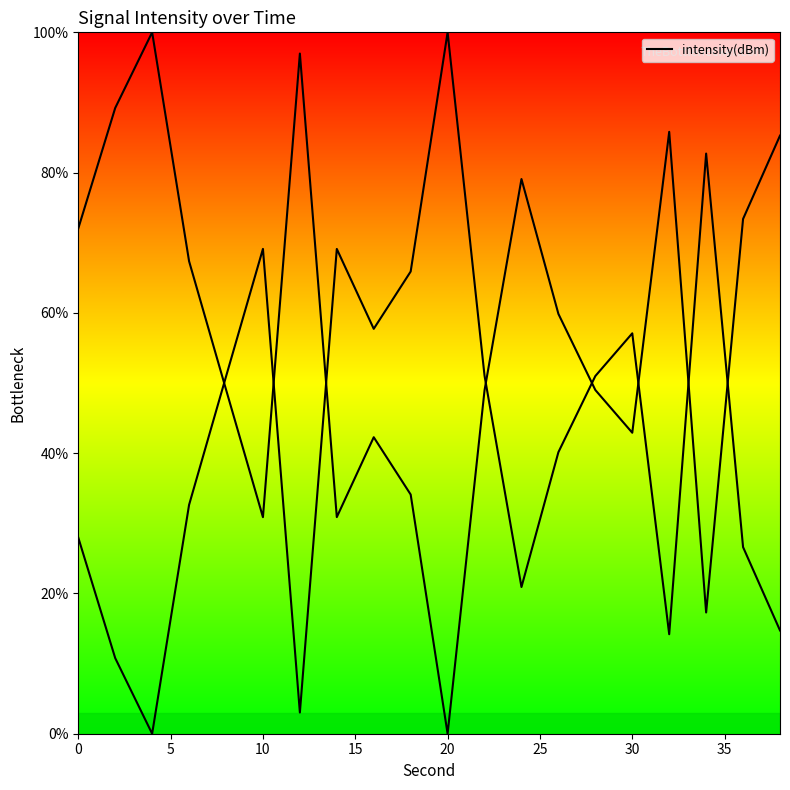

How many values are below 59?

10